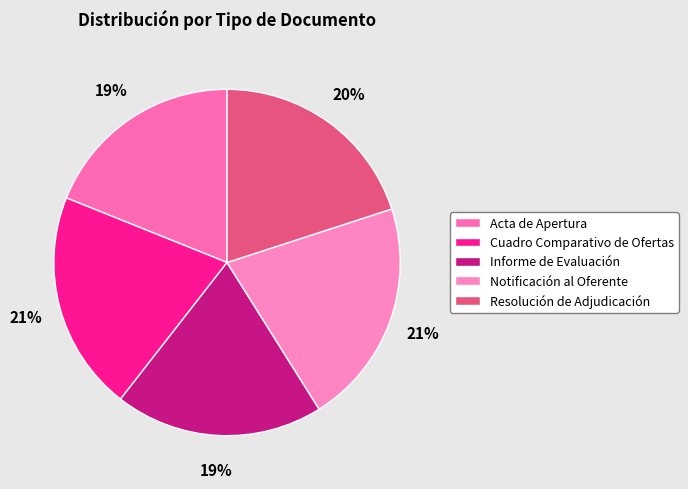

Which has a higher value, Cuadro Comparativo de Ofertas or Acta de Apertura?

Cuadro Comparativo de Ofertas